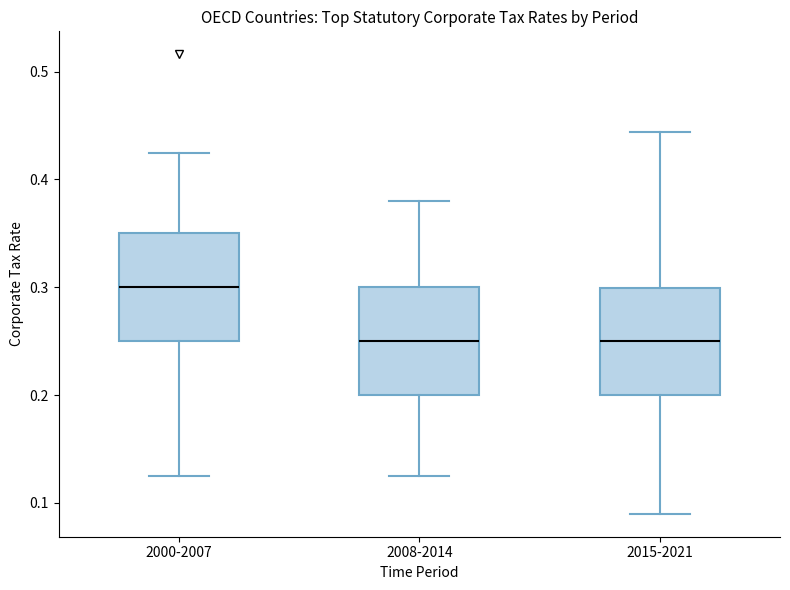

Which box's median line is the highest?

2000-2007